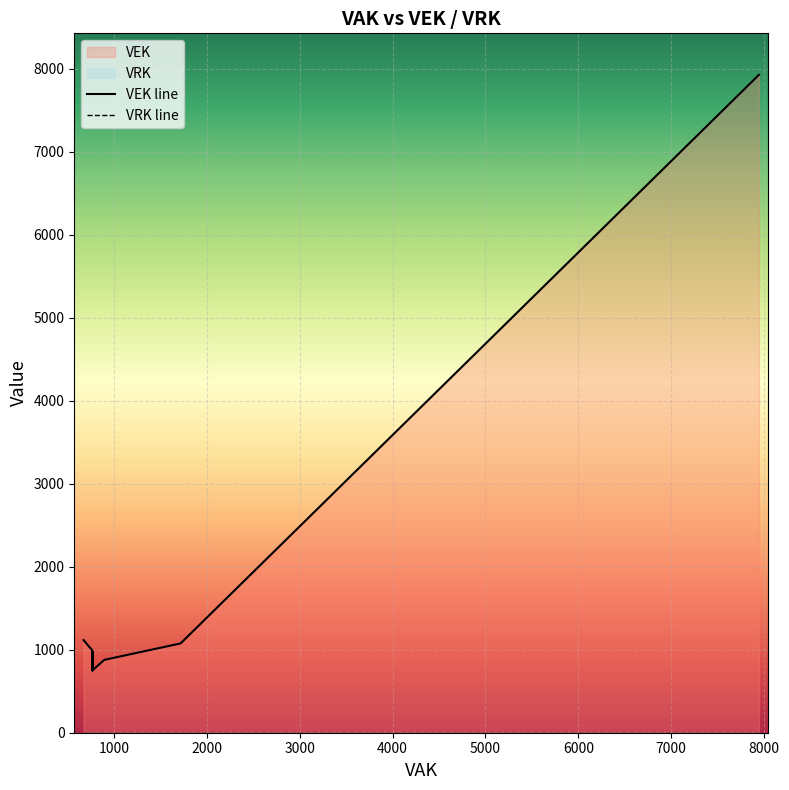

True or false: VRK and VEK intersect in this chart.

False